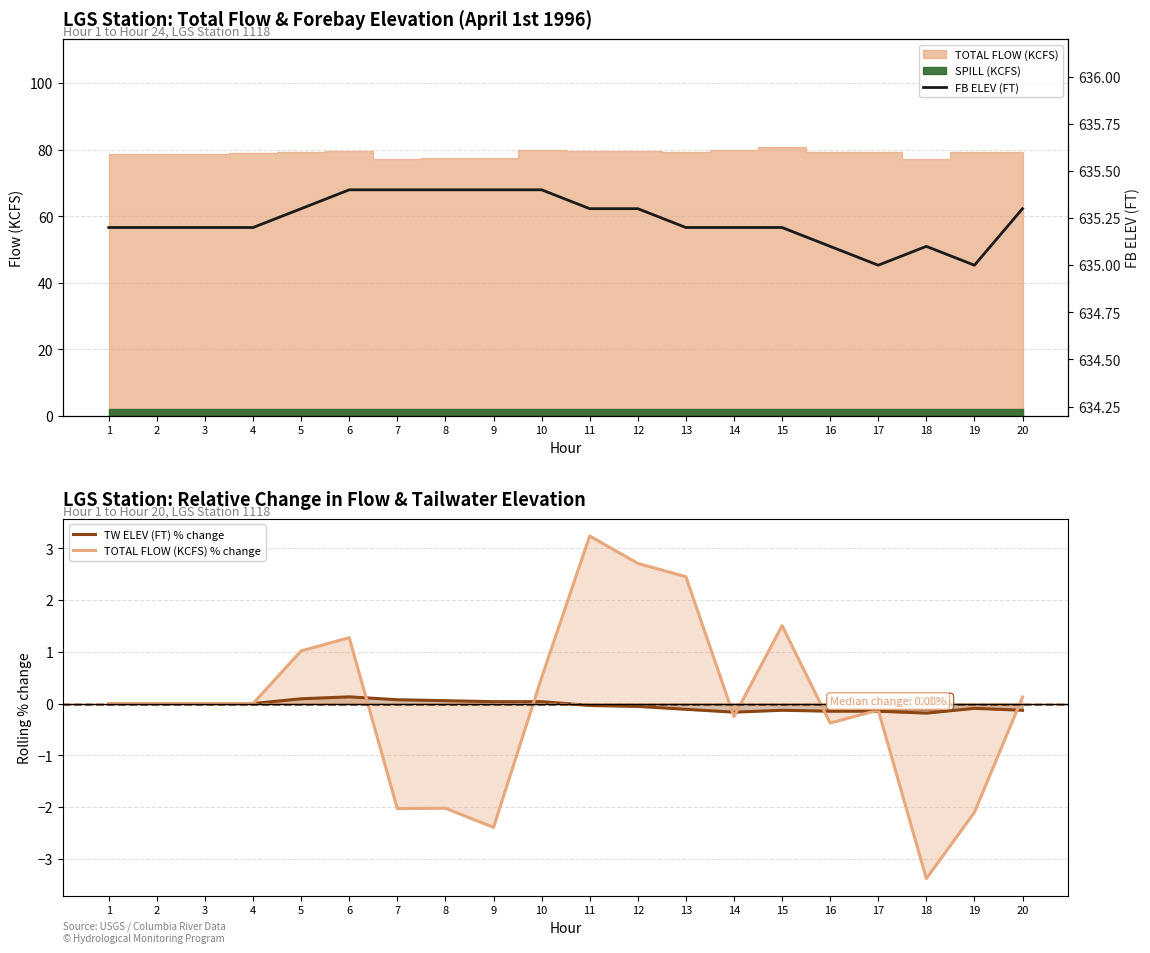

Which label corresponds to the smallest value in the chart?

18